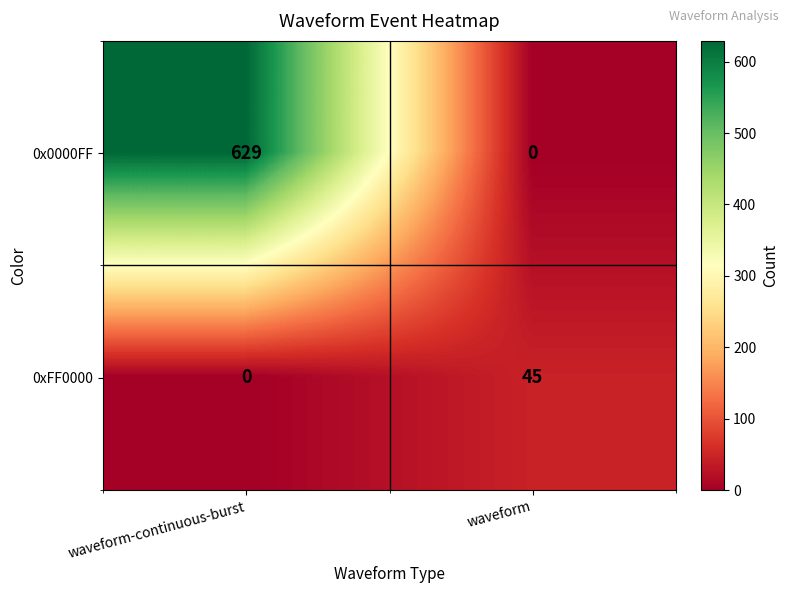

Reading right to left, what are all the values shown in this chart?

0x0000FF: 0	629
0xFF0000: 45	0